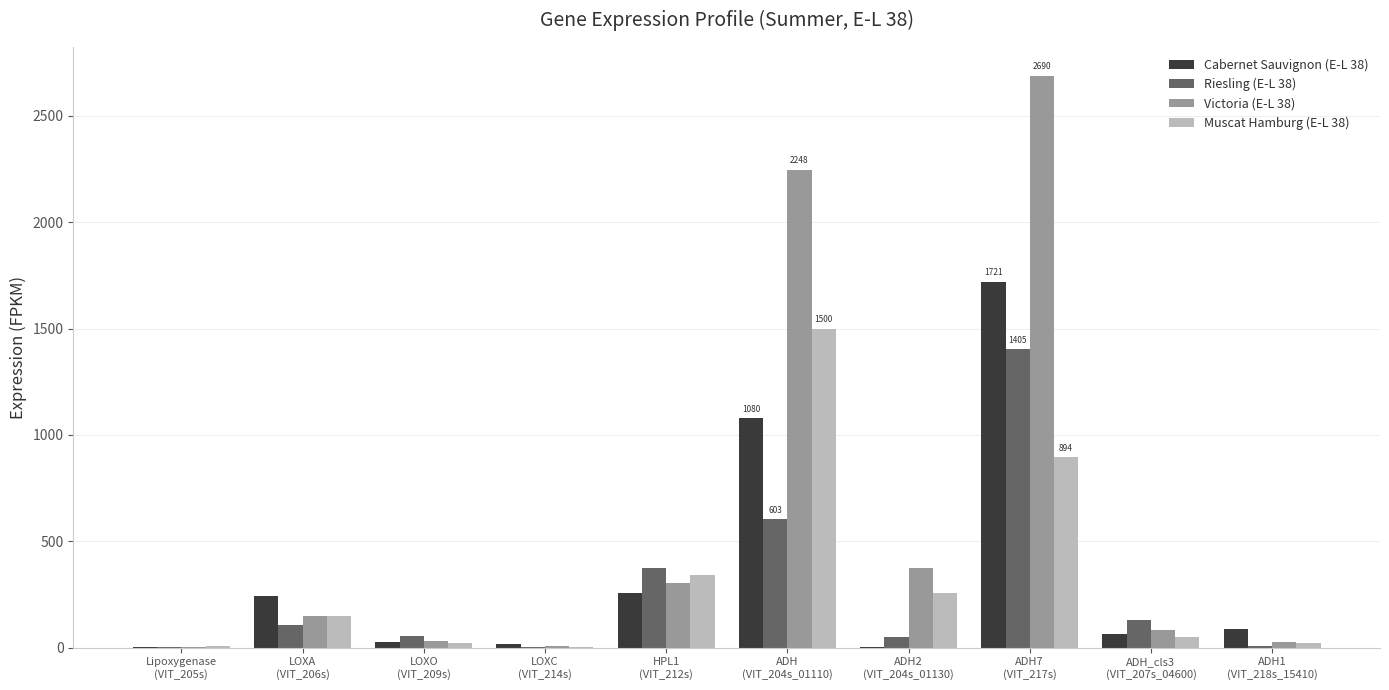

What is the greatest value displayed?

2689.8